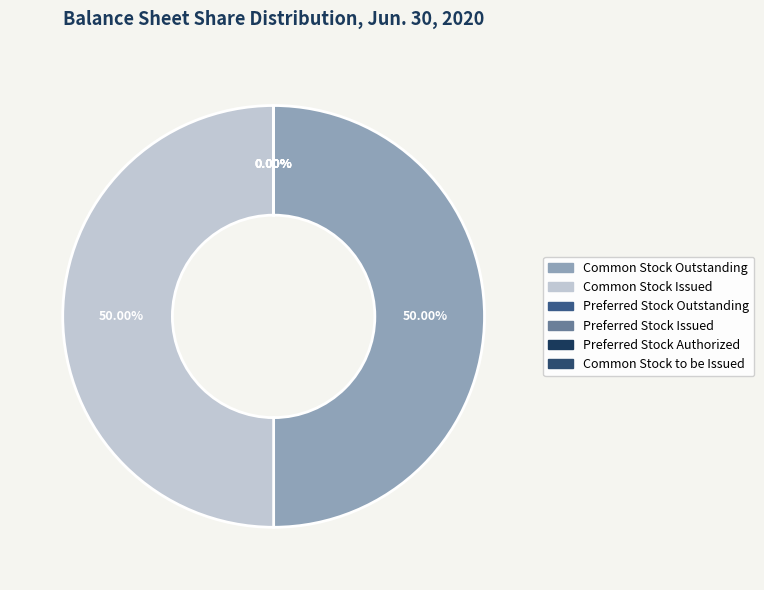

Is there any slice that represents more than half of the pie?

No